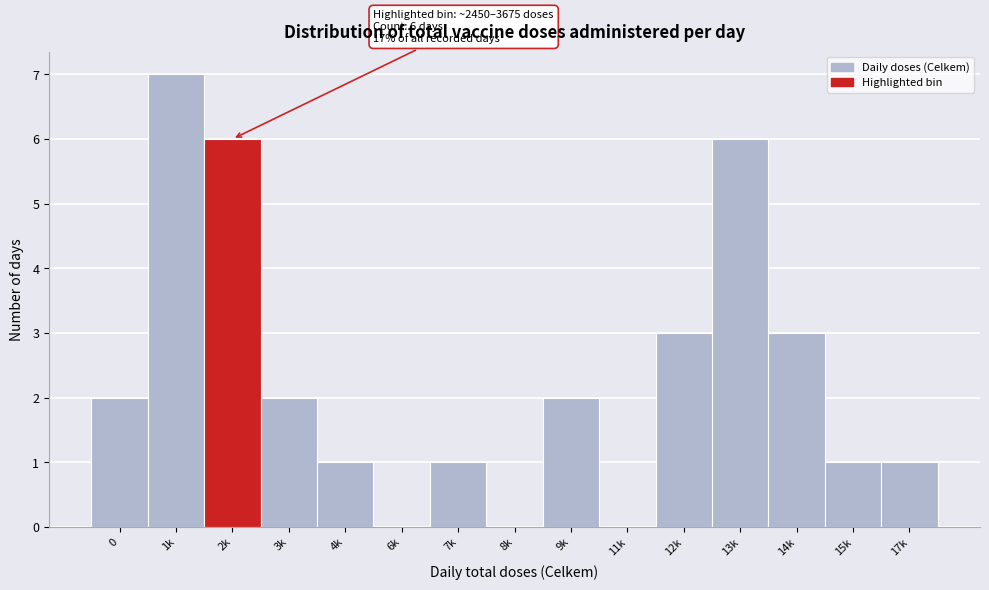

Reading left to right, extract all data points from this chart.

0=2	1k=7	2k=6	3k=2	4k=1	6k=0	7k=1	8k=0	9k=2	11k=0	12k=3	13k=6	14k=3	15k=1	17k=1